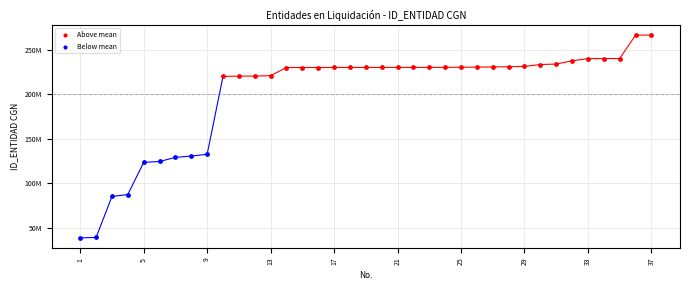

What are all the series names shown in the legend?

Above mean, Below mean